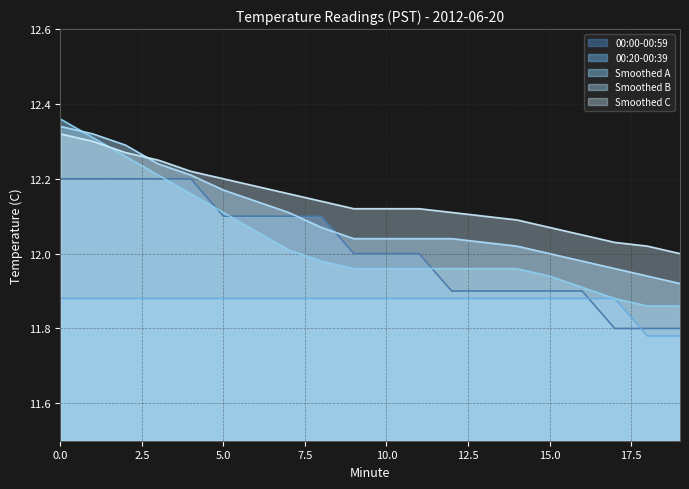

Is it true that Smoothed A equals 12.1 at 6?

True